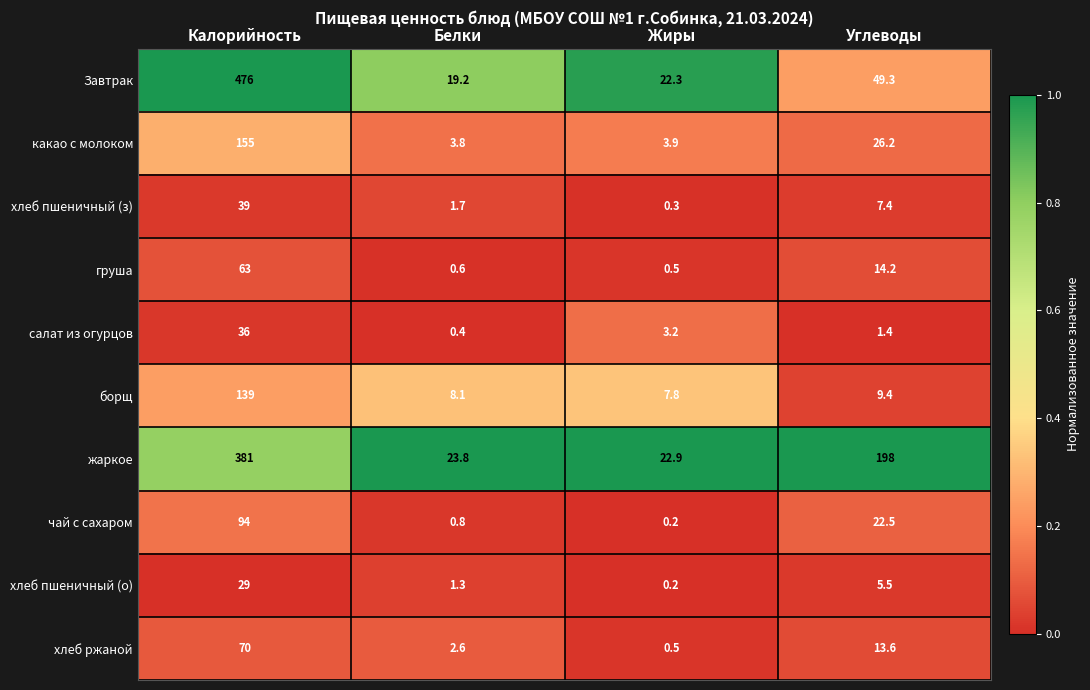

True or false: хлеб пшеничный (о) has a value of 5.5 at Углеводы.

True